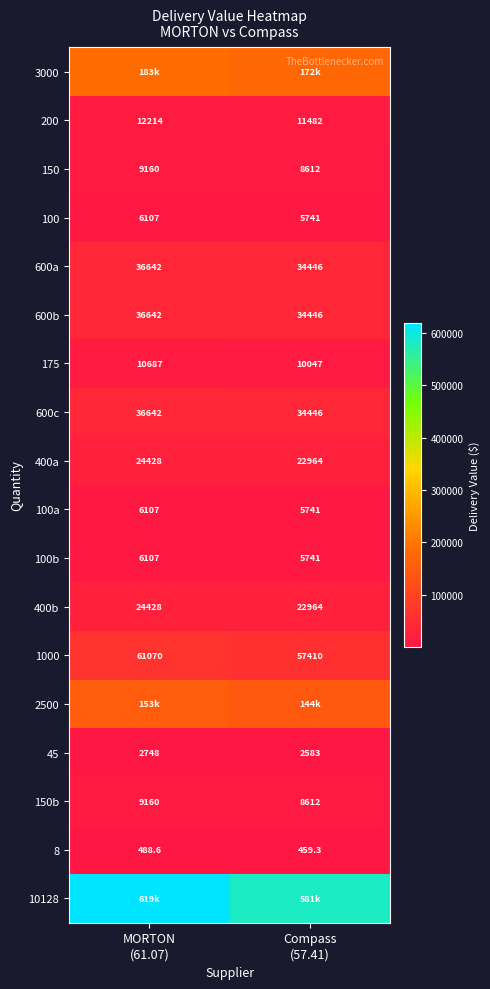

What is the average value of the 600a series?

35544.0